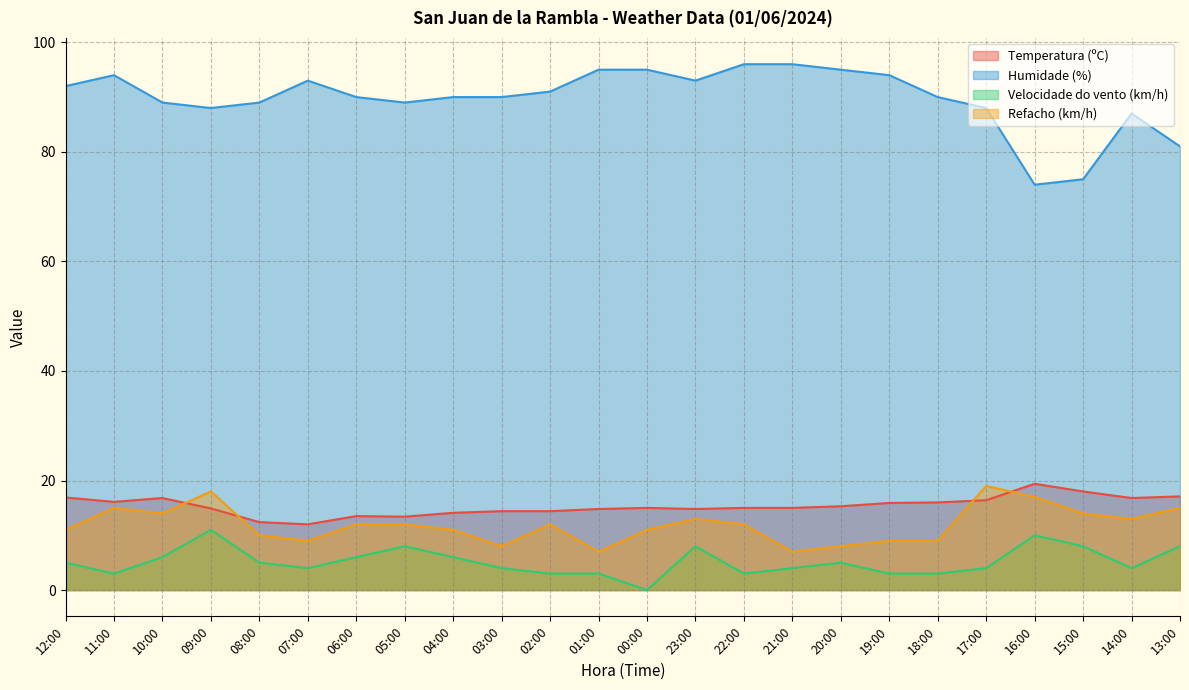

At how many categories does at least one series exceed 77?

22